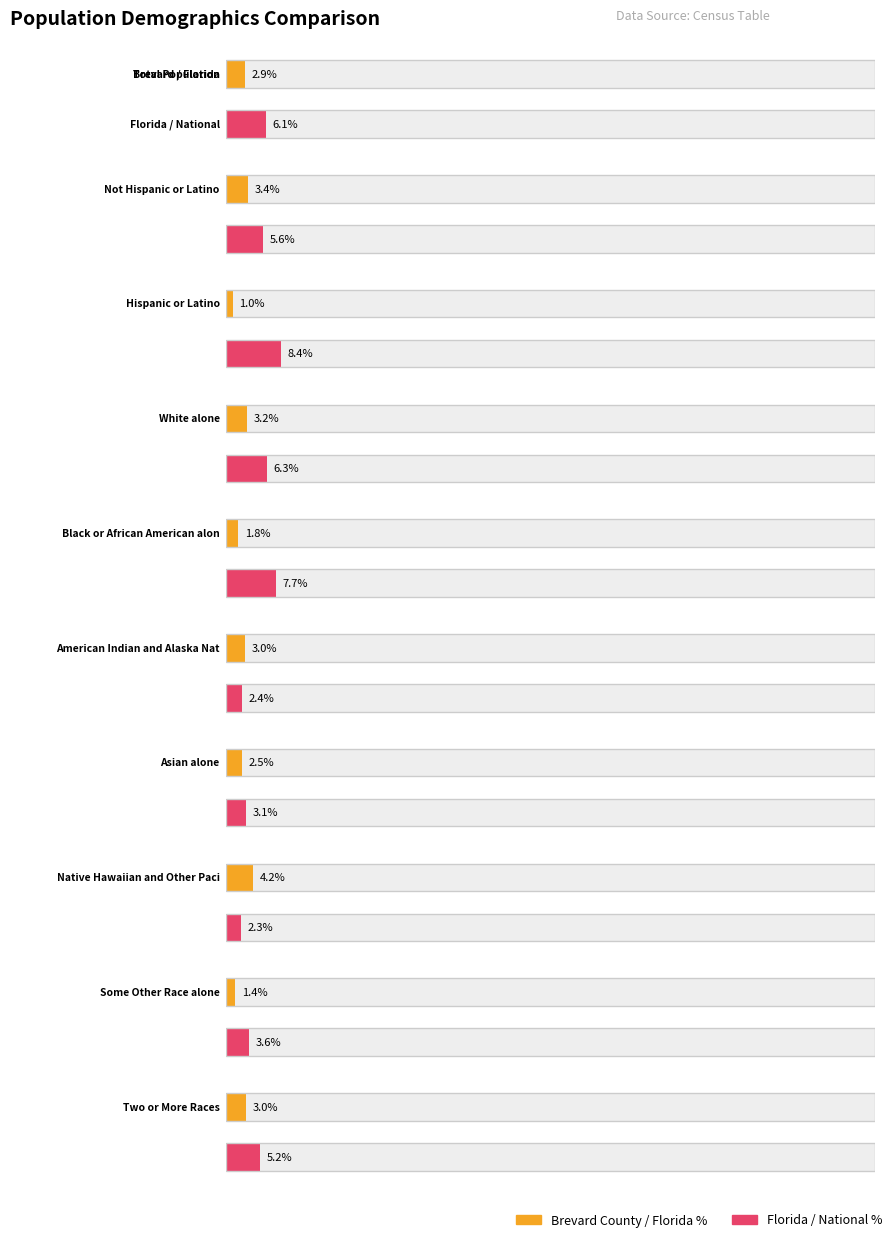

What is the label of the 5th bar from the right?

American Indian and Alaska Native